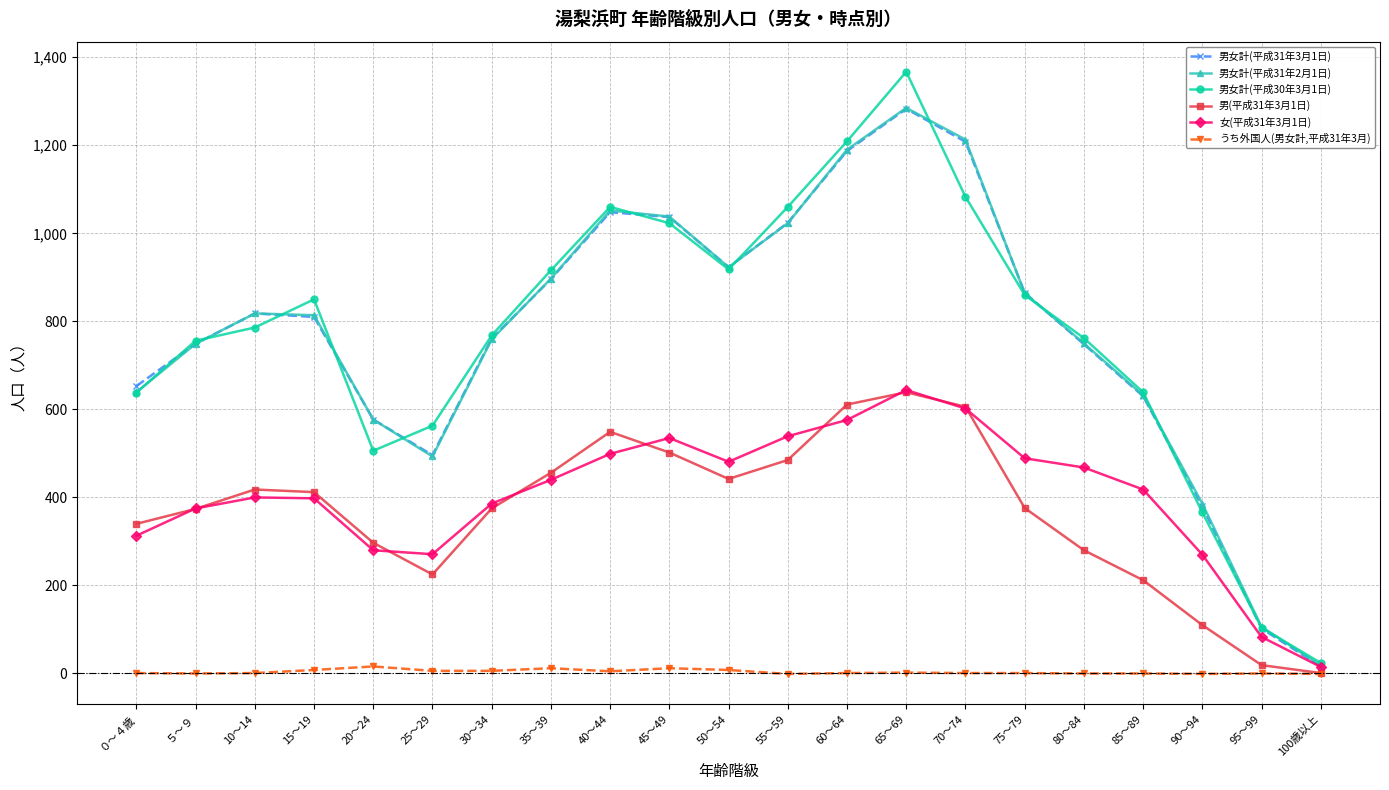

Is this an area chart (filled region under the line)?

No